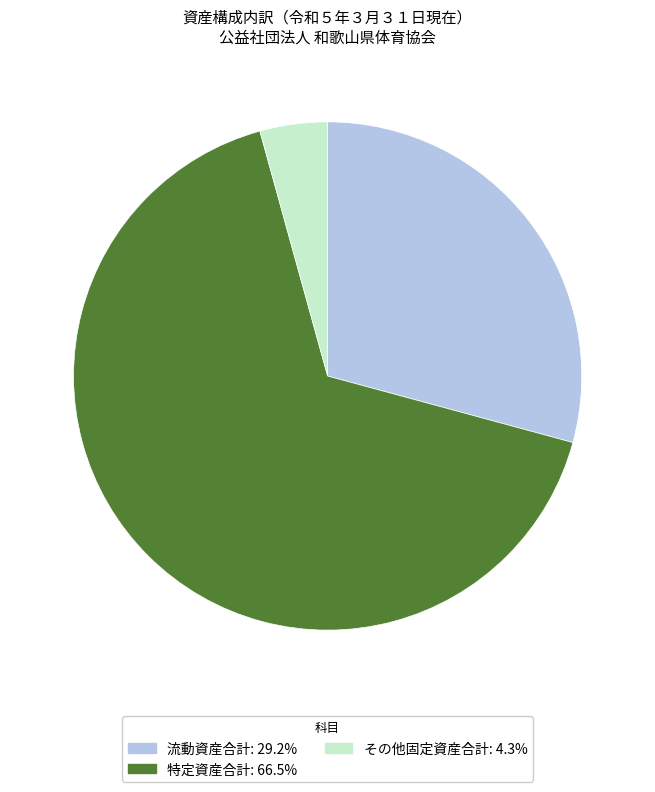

Does any single category account for the majority?

Yes